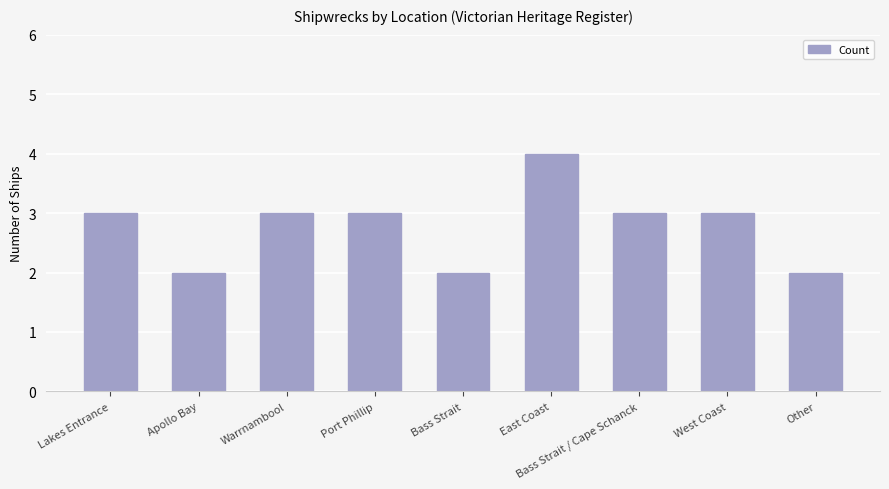

What is the minimum value shown in the chart?

2